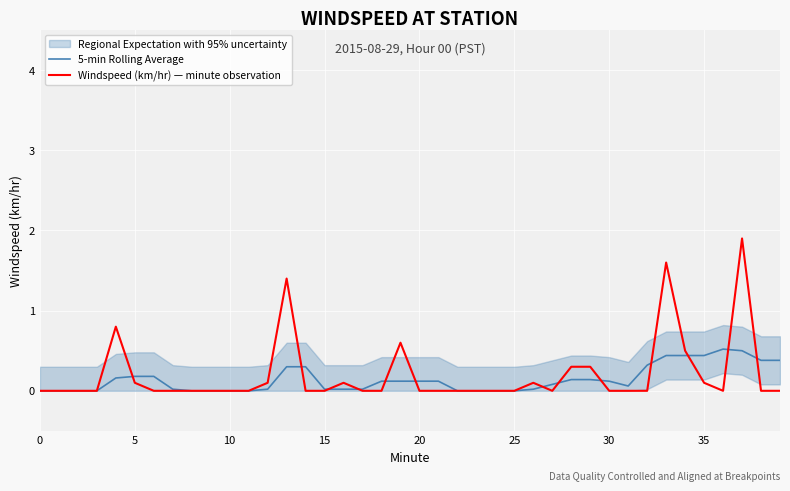

True or false: Windspeed (km/hr) — minute observation and 5-min Rolling Average cross at least once.

True